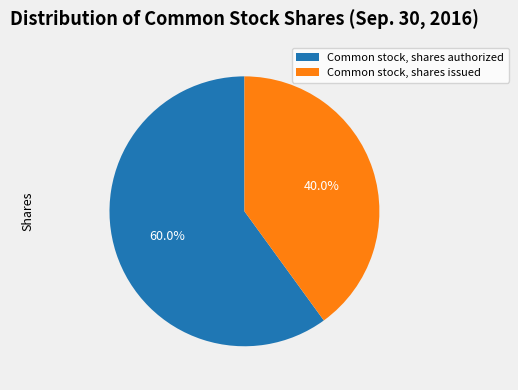

True or false: Common stock, shares issued accounts for 26% of the total.

False